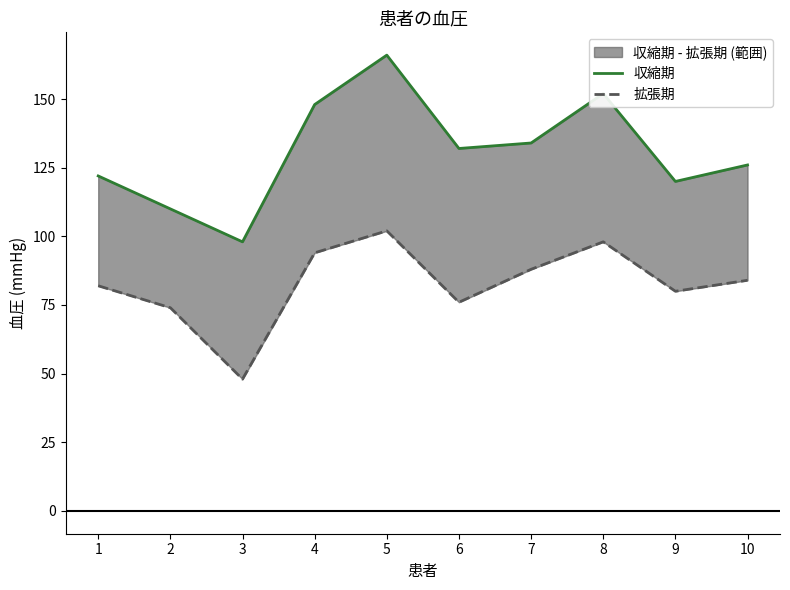

True or false: 収縮期 has a value of 148 at 4.

True